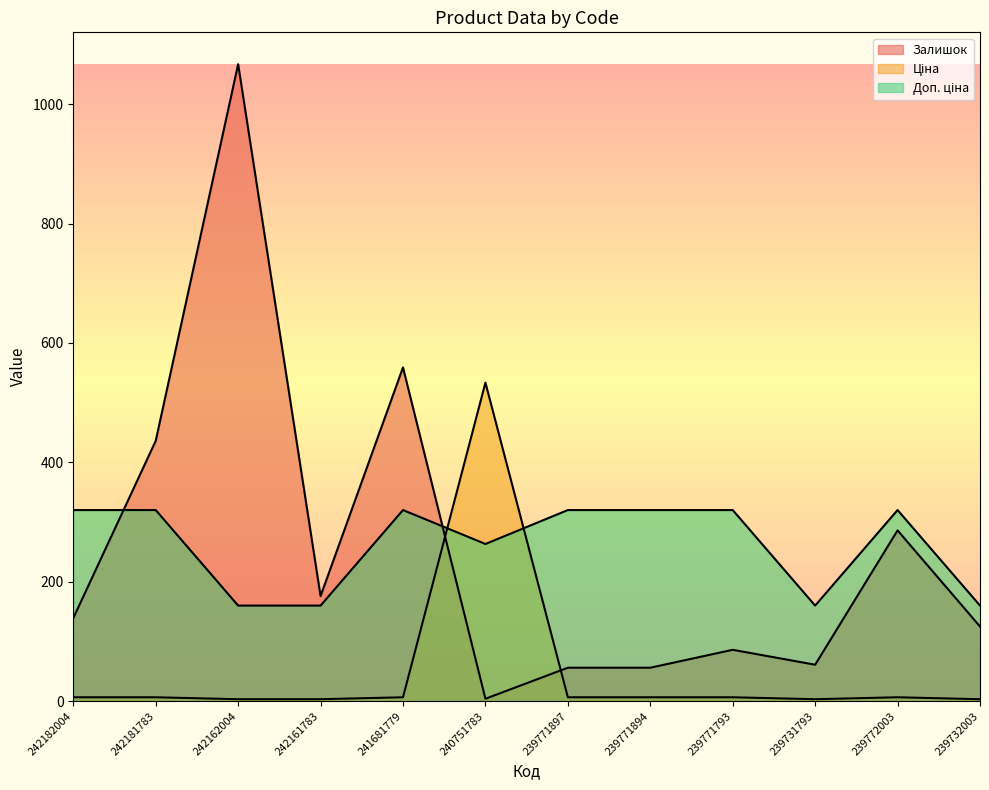

Does the chart display data point markers on the line(s)?

No